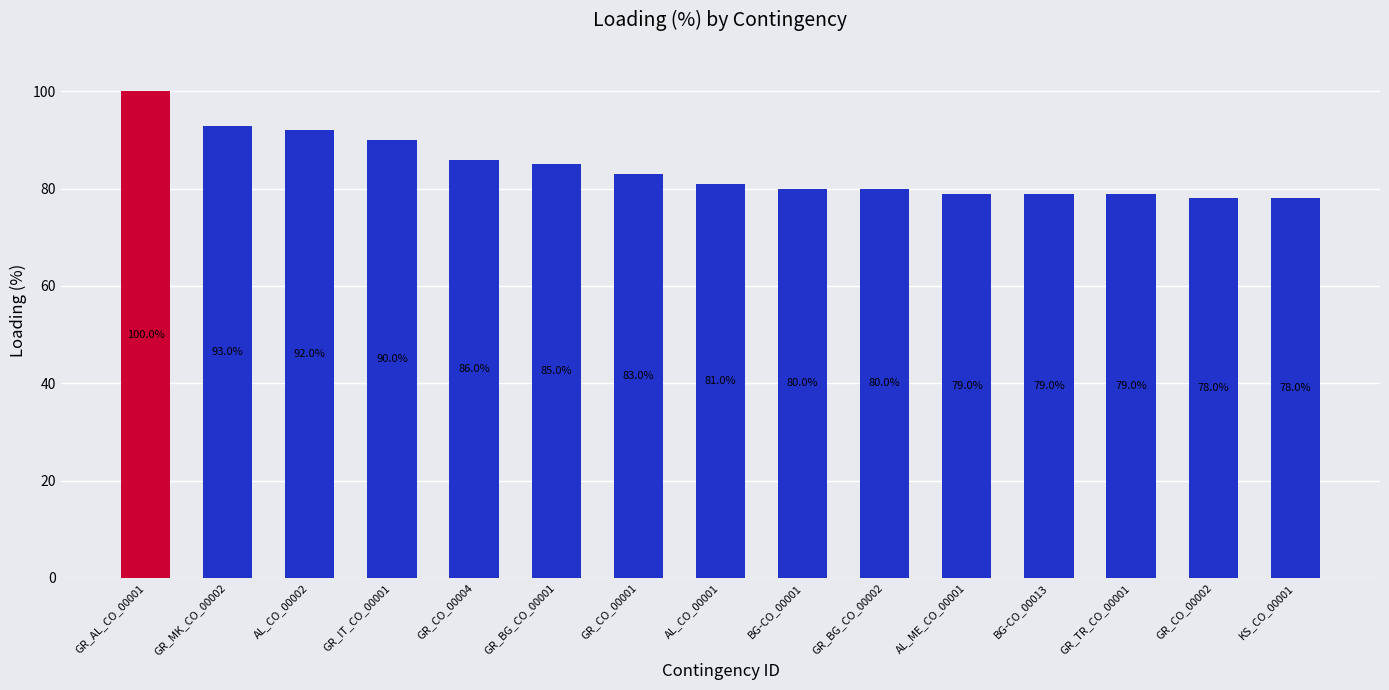

How many values are below 81?

7